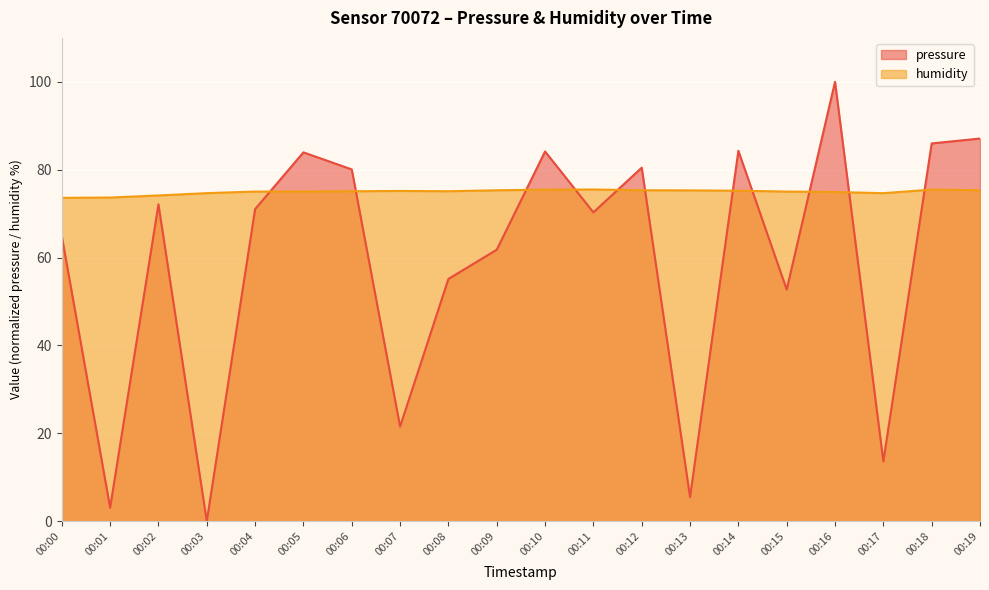

Rank the series at 00:09 from lowest to highest value.

pressure, humidity